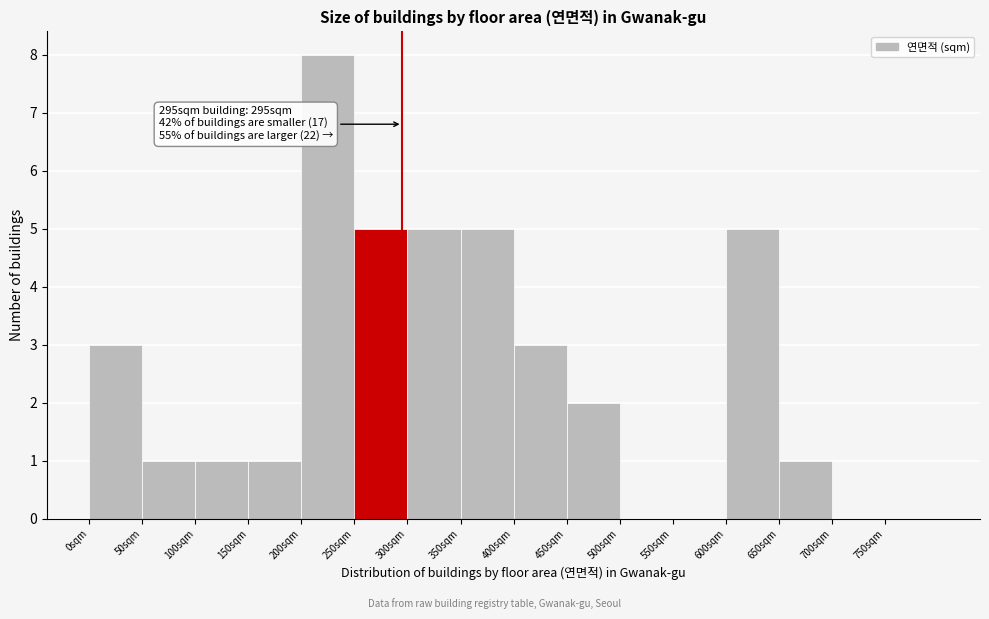

Which range on the x-axis has the tallest bar?

200 to 250